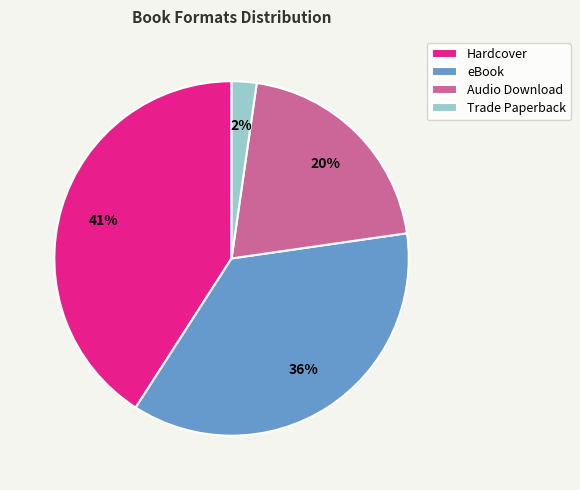

What is the largest slice in the pie chart?

Hardcover